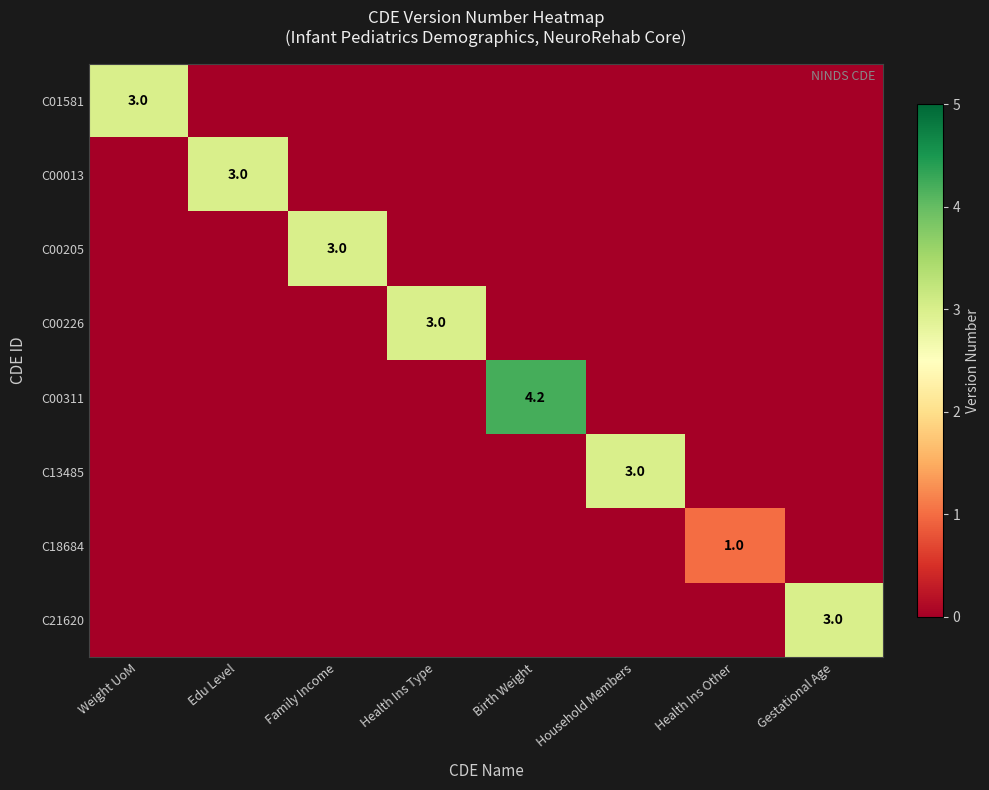

The C00311 series shows 4.2 at Birth Weight. True or false?

True